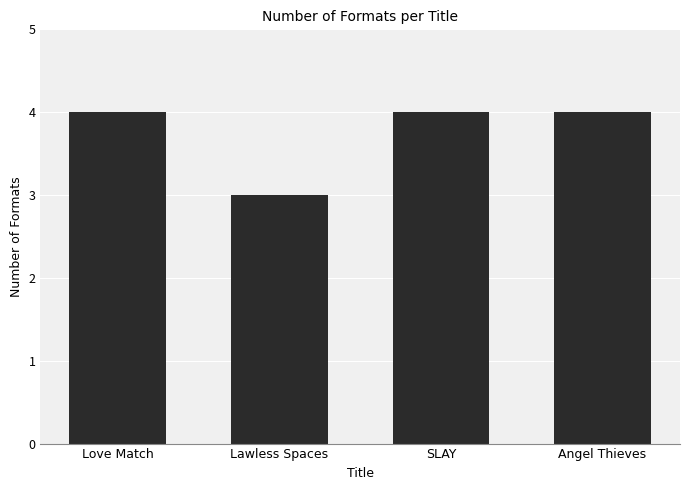

Is it true that the value at Angel Thieves is 4?

True